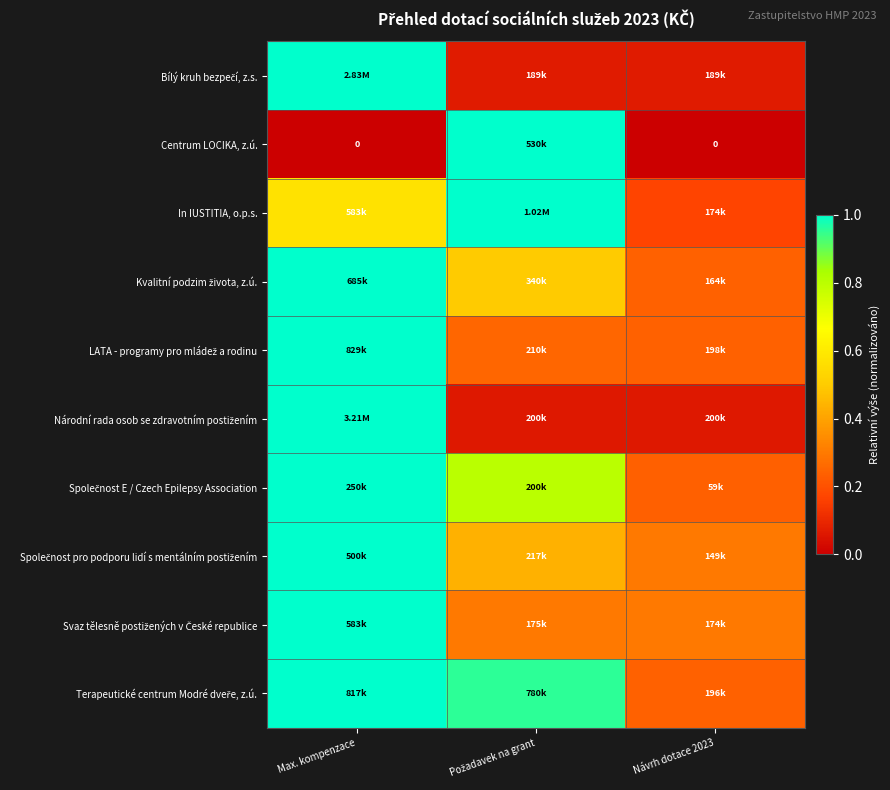

What is the spread (max minus min) of values at Návrh dotace 2023?

0.3